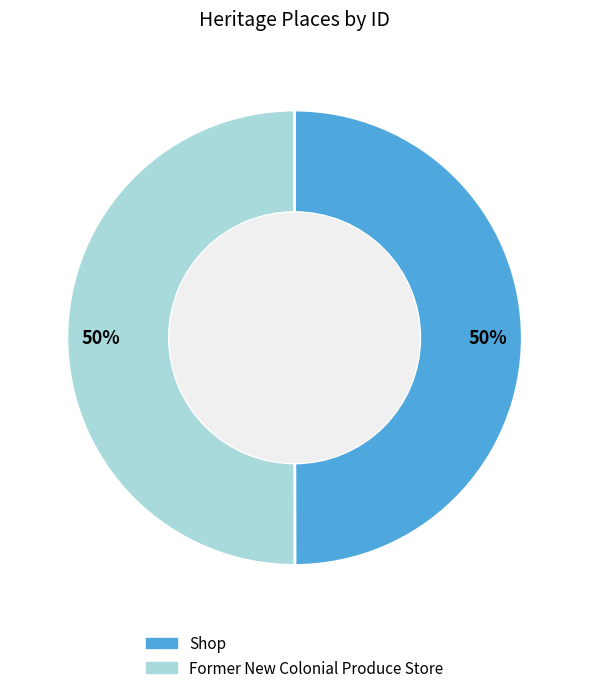

What is the ratio of the value at Shop to the value at Former New Colonial Produce Store?

1.0